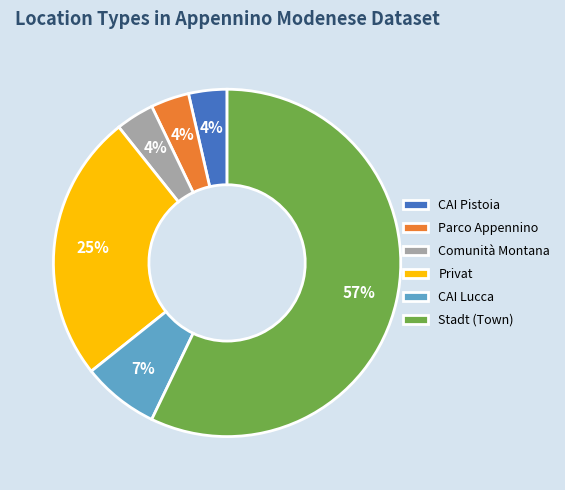

To the nearest percent, what is the average slice percentage?

17%